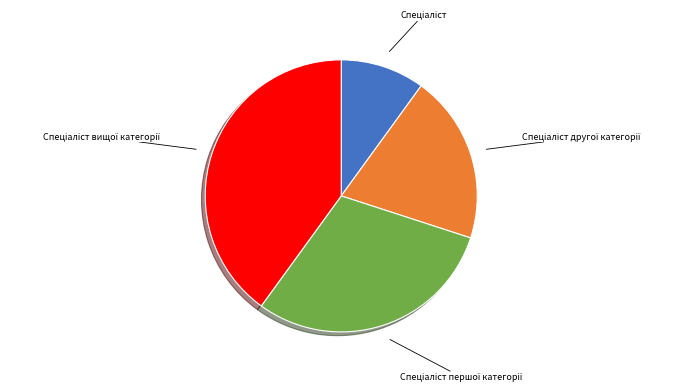

How many segments does this pie chart have?

4